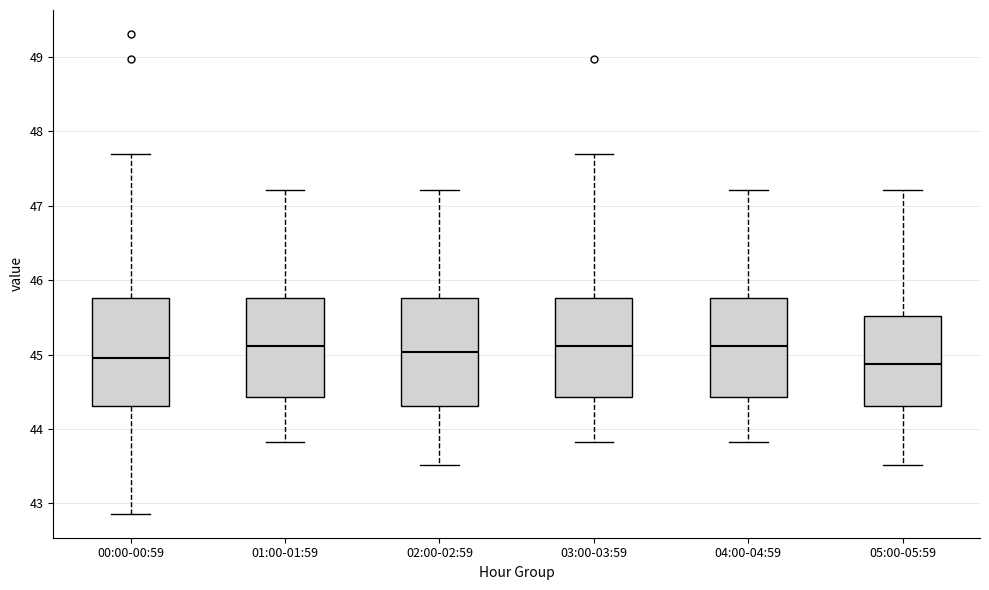

Where does the upper whisker of the box for 03:00-03:59 end on the y-axis? The values are not printed on the chart, so give them approximately, as read against the axis.

47.7